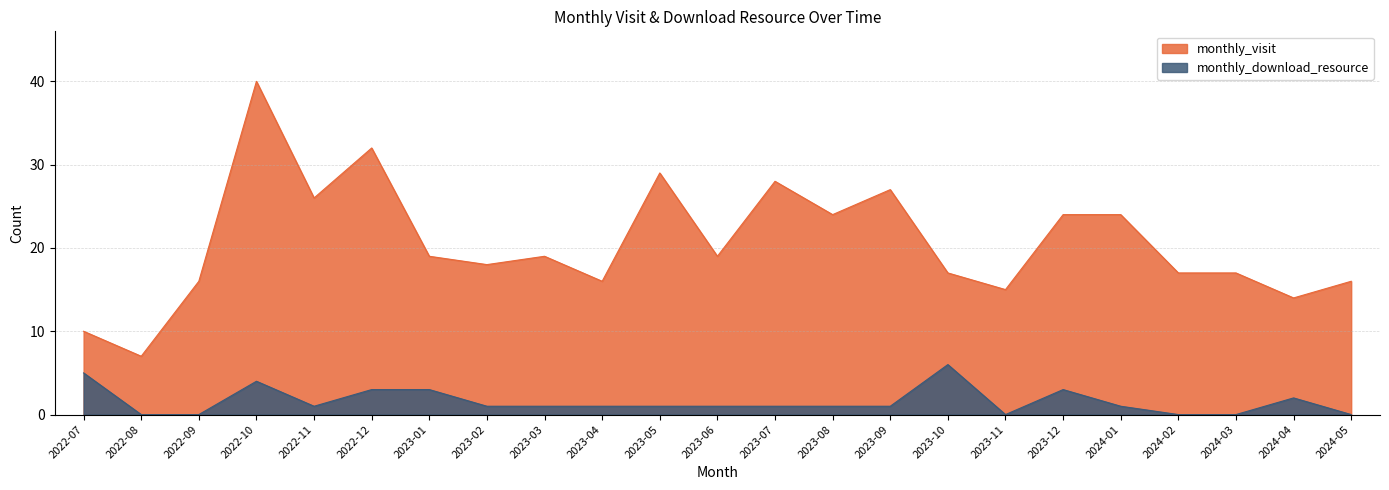

The monthly_download_resource series shows 4 at 2024-03. True or false?

False